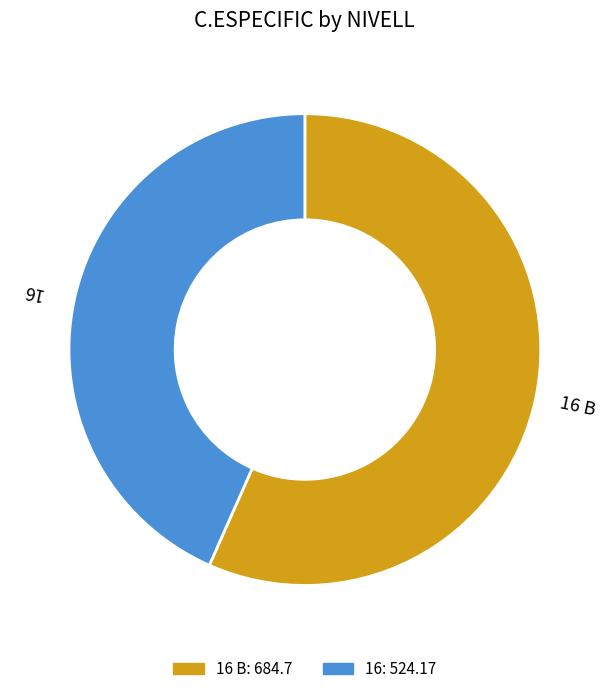

Does any single category account for the majority?

Yes